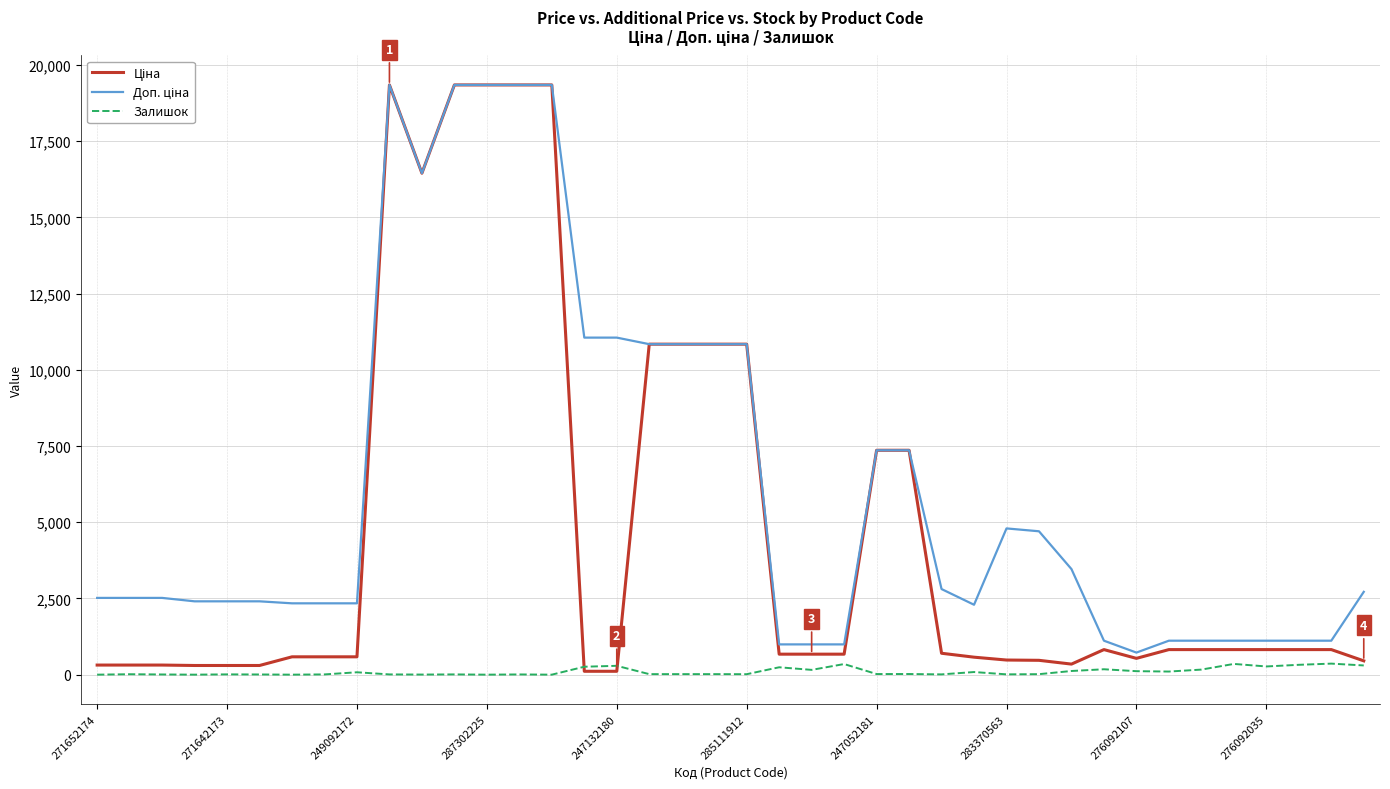

What is the maximum value shown in the chart?

19343.1